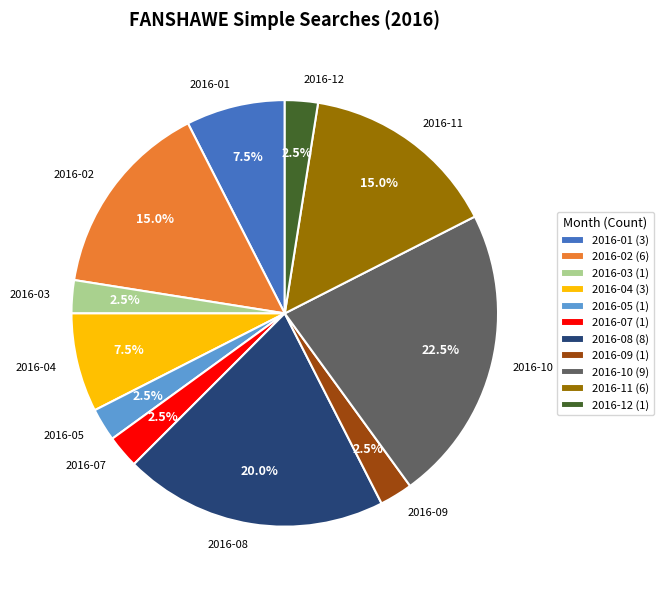

Is there any slice that represents more than half of the pie?

No